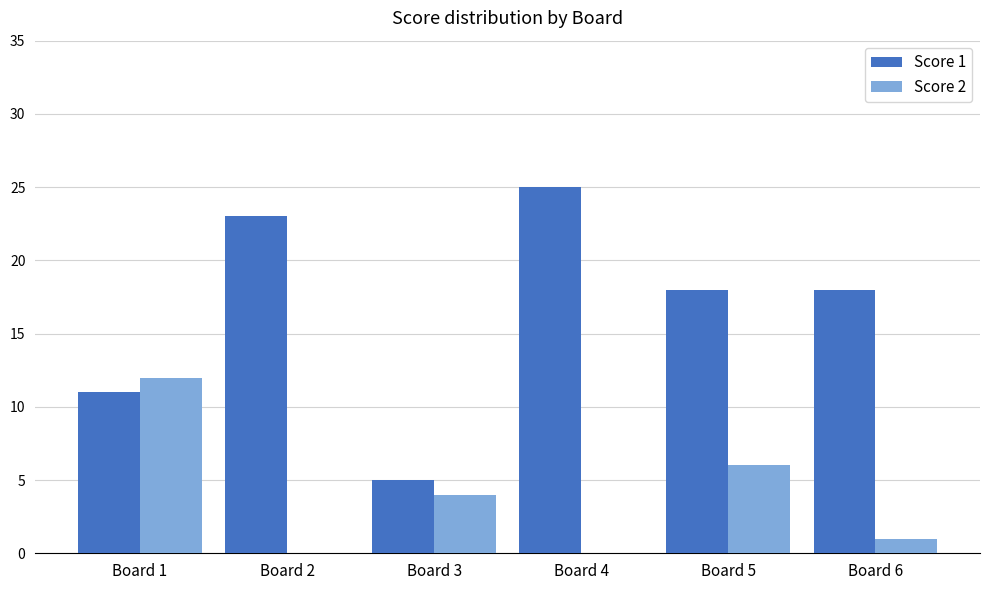

Which category has the highest value across all series?

Board 4